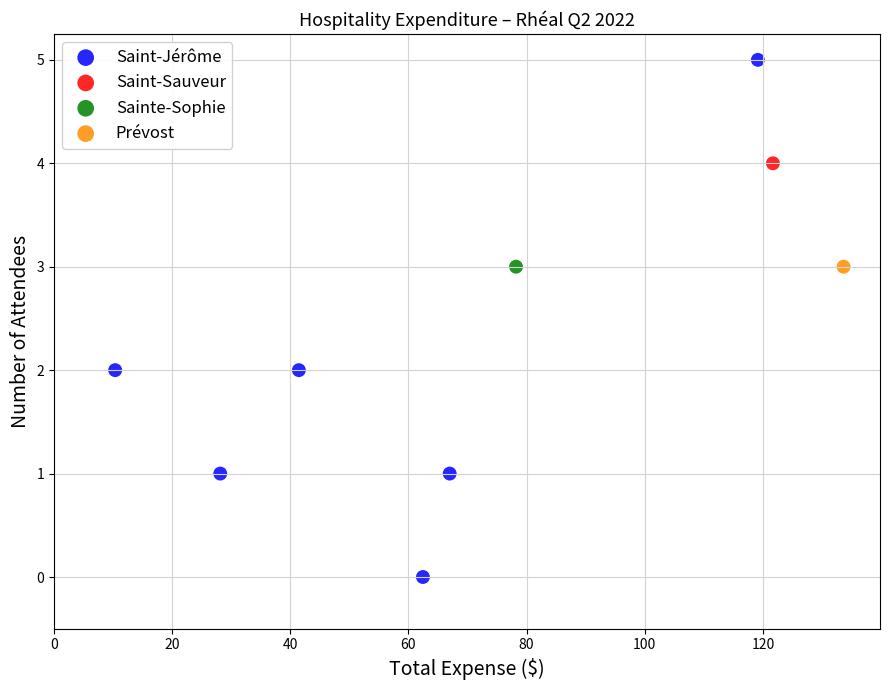

What are all the series names shown in the legend?

Saint-Jérôme, Saint-Sauveur, Sainte-Sophie, Prévost